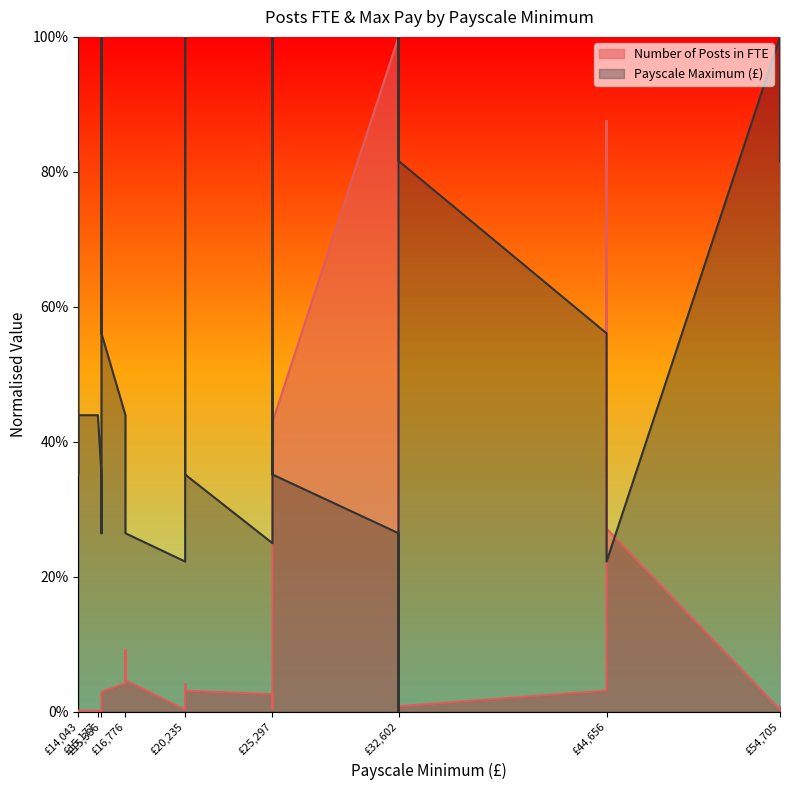

The Number of Posts in FTE series shows 0.1 at £16,776. True or false?

False